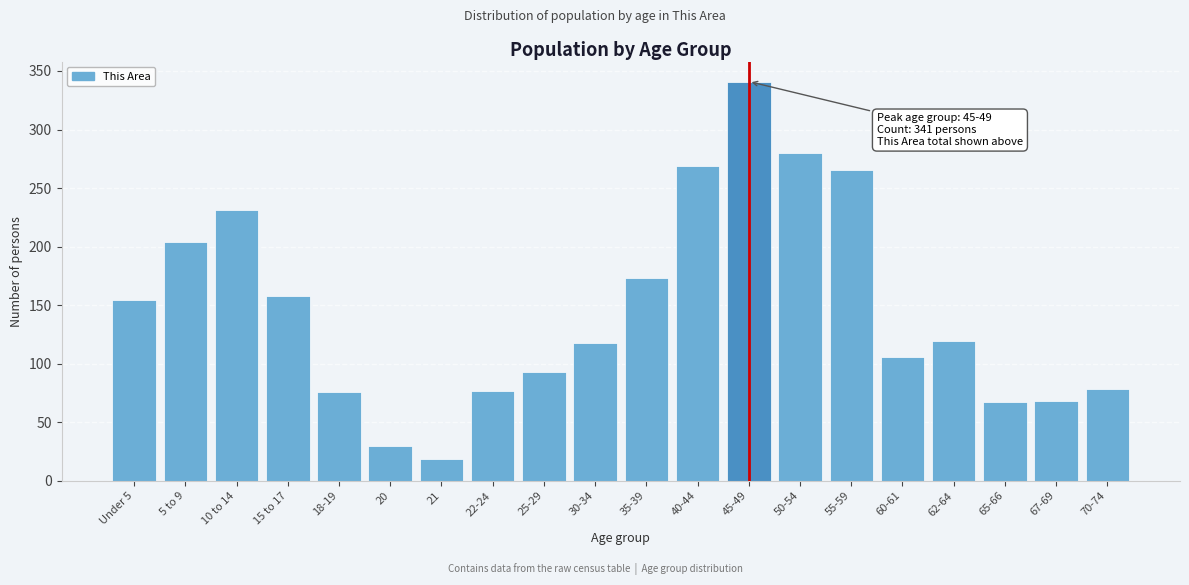

What is the label of the 3rd bar from the right?

65-66